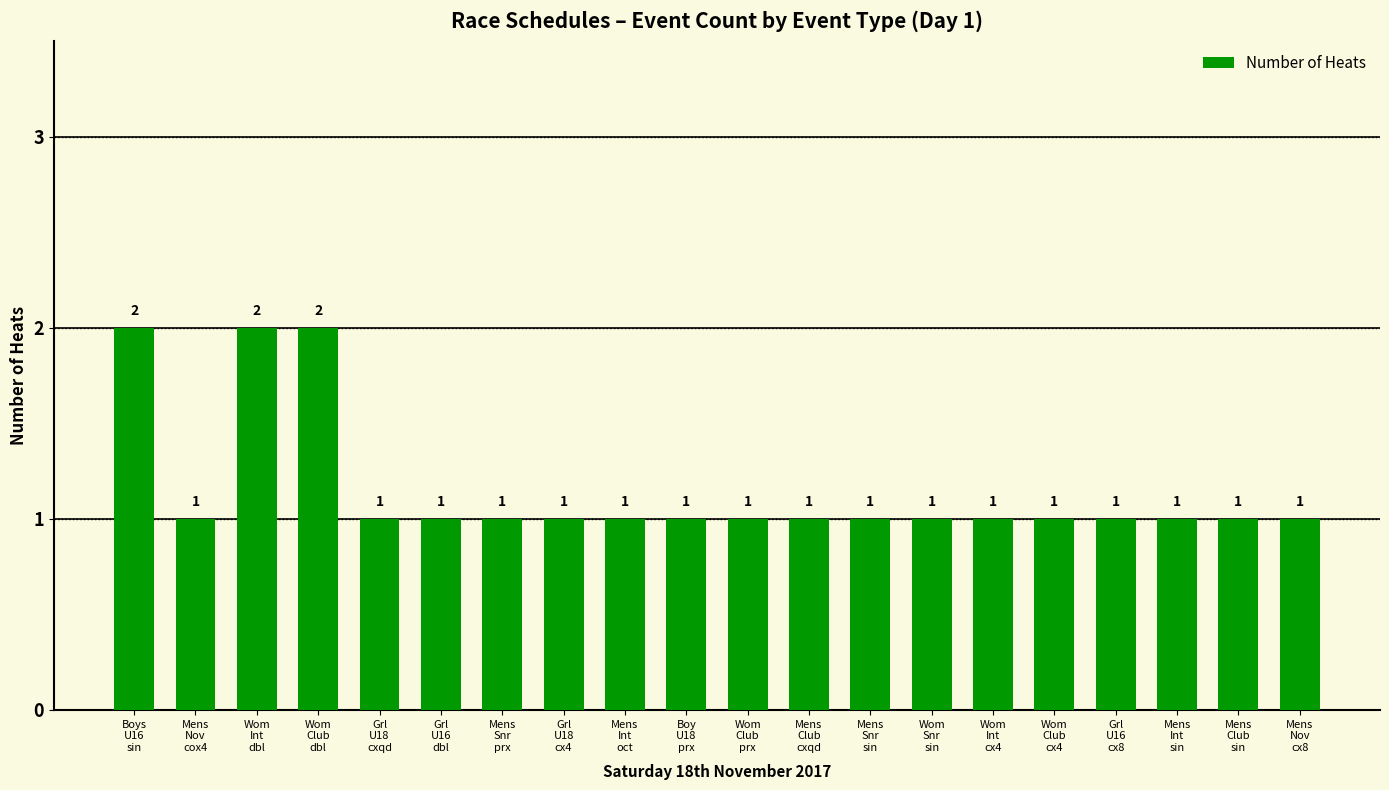

What is the average value?

1